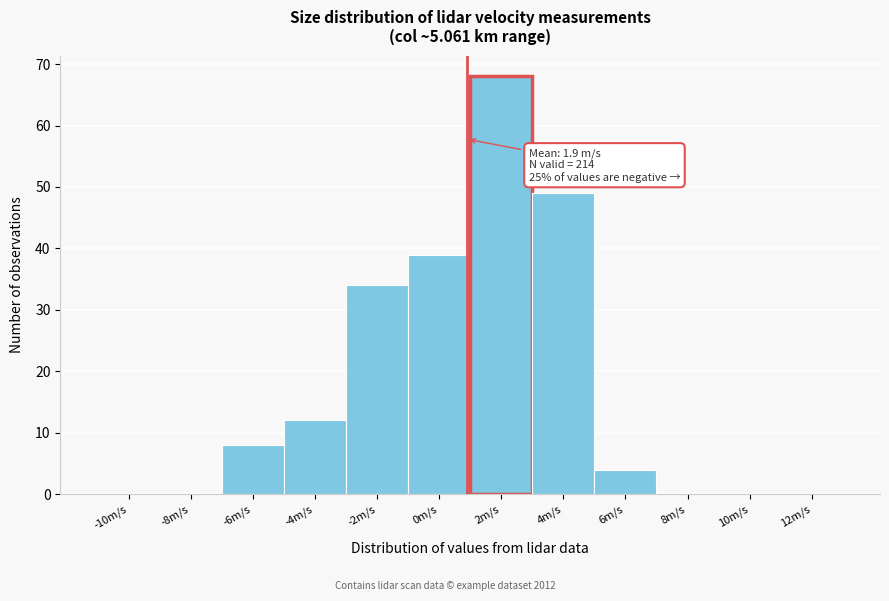

Reading left to right, transcribe all the data shown in this chart.

-10m/s=0	-8m/s=0	-6m/s=8	-4m/s=12	-2m/s=34	0m/s=39	2m/s=68	4m/s=49	6m/s=4	8m/s=0	10m/s=0	12m/s=0